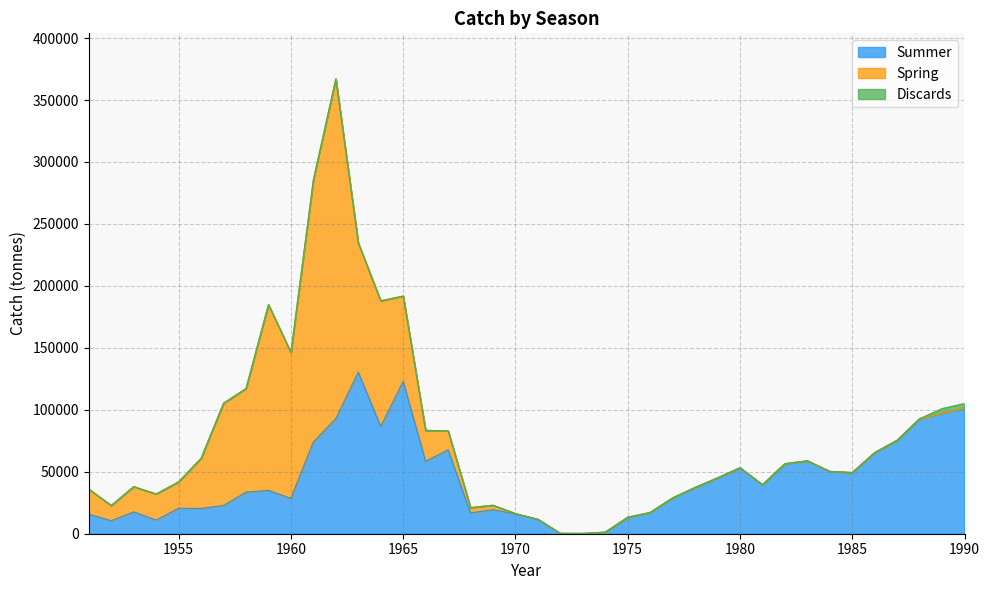

Rank the series by their average value, from highest to lowest.

Summer, Spring, Discards